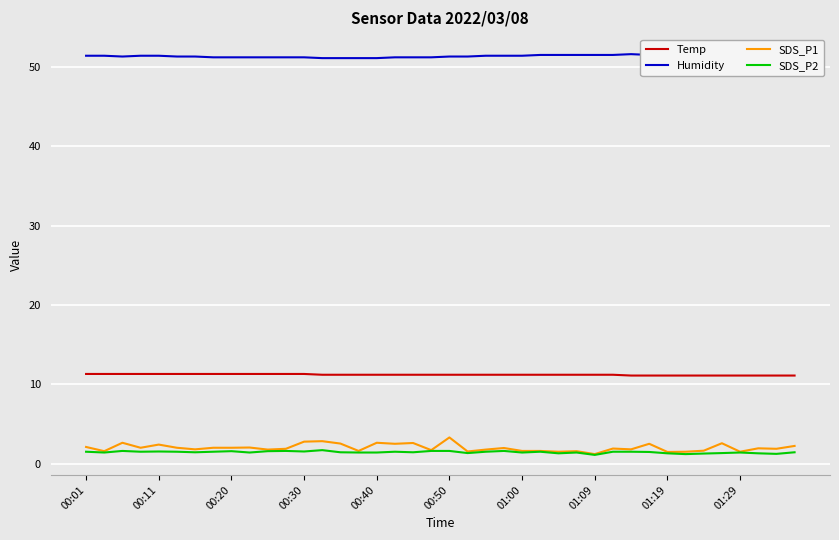

What is the value of the SDS_P1 point at the 30th from the left?

1.9